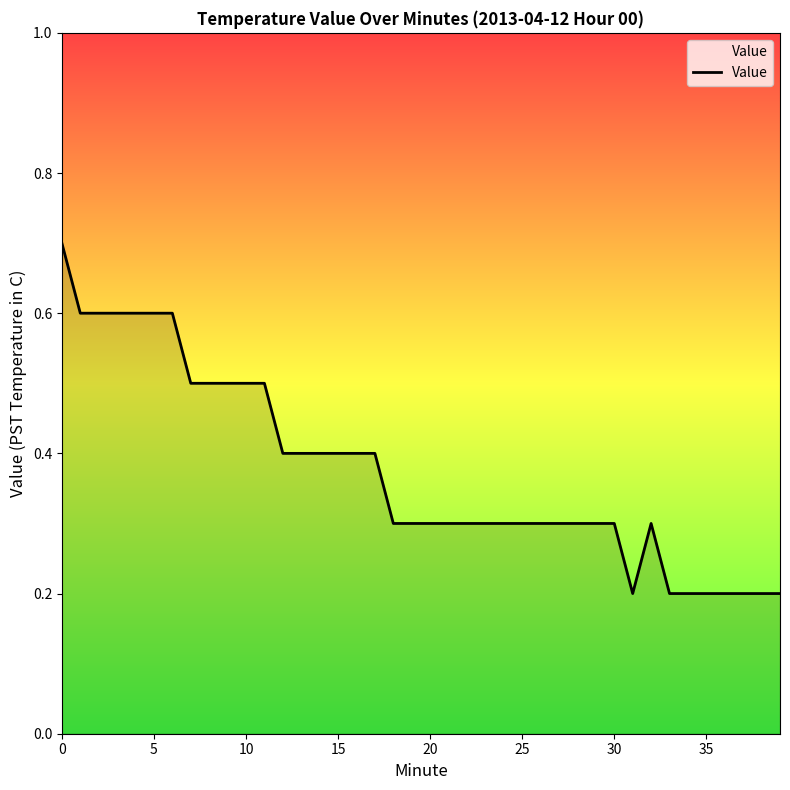

Read the value at 25.

0.3